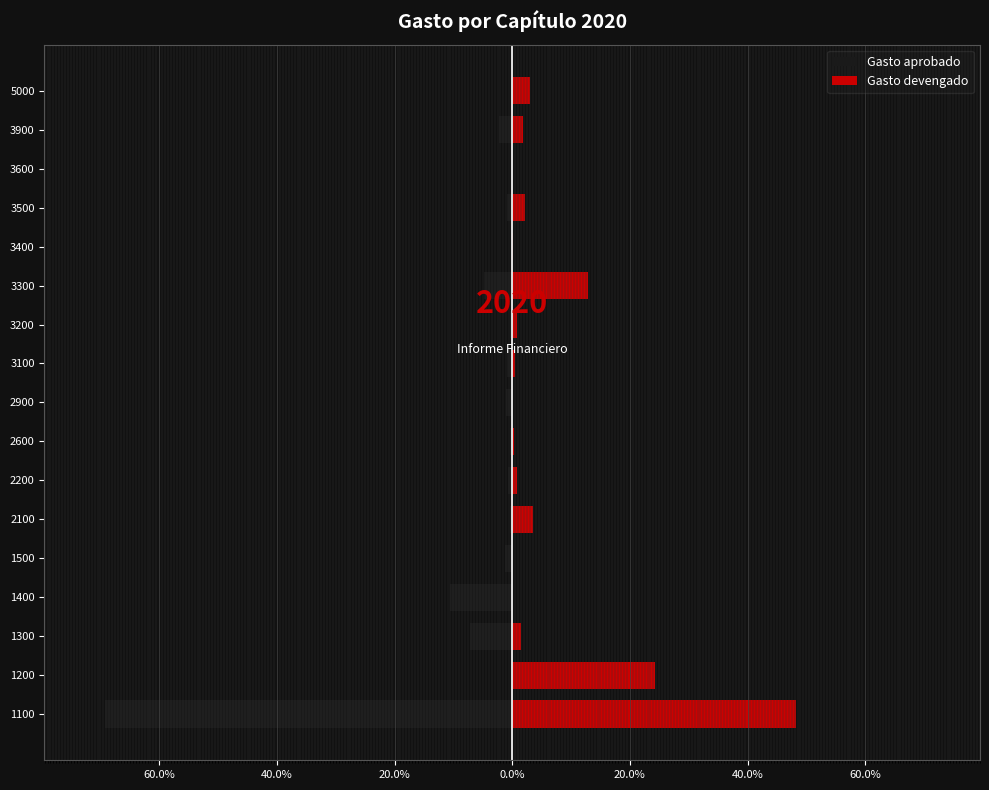

Rank the series at 3500 from highest to lowest value.

Gasto devengado, Gasto aprobado